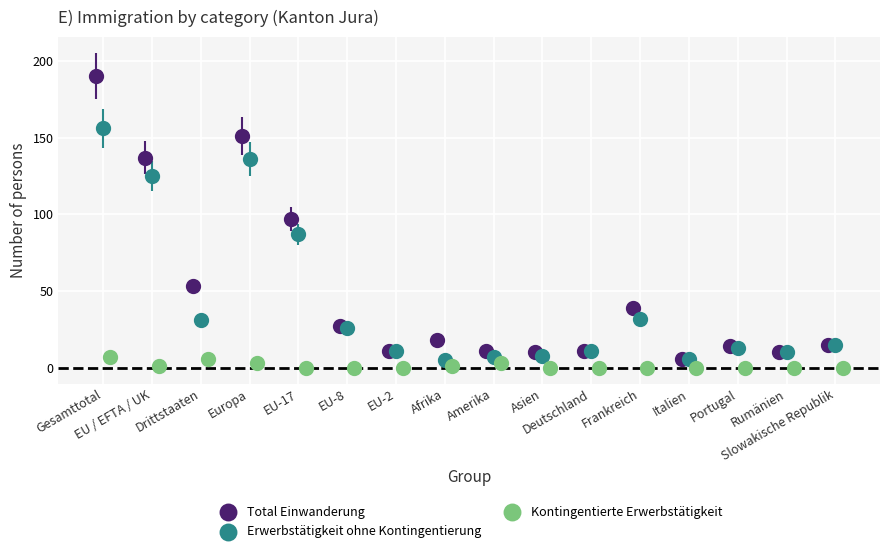

Which series contains the highest Y value?

Total Einwanderung